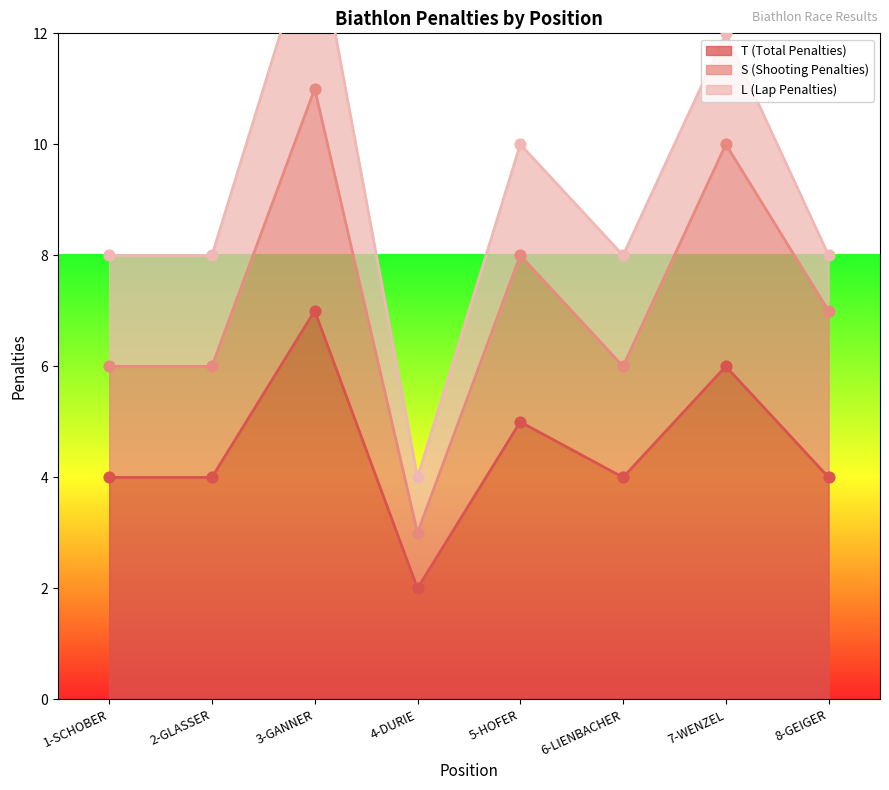

What are all the series names shown in the legend?

T (Total Penalties), S (Shooting Penalties), L (Lap Penalties)